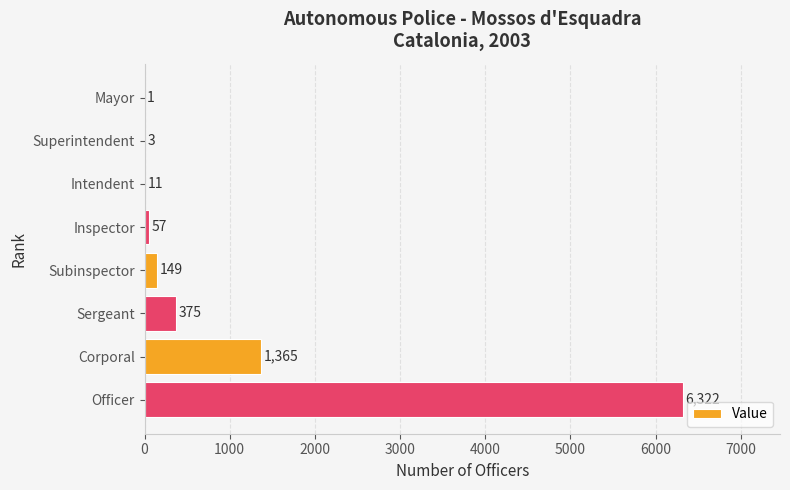

Which label corresponds to the largest value in the chart?

Officer